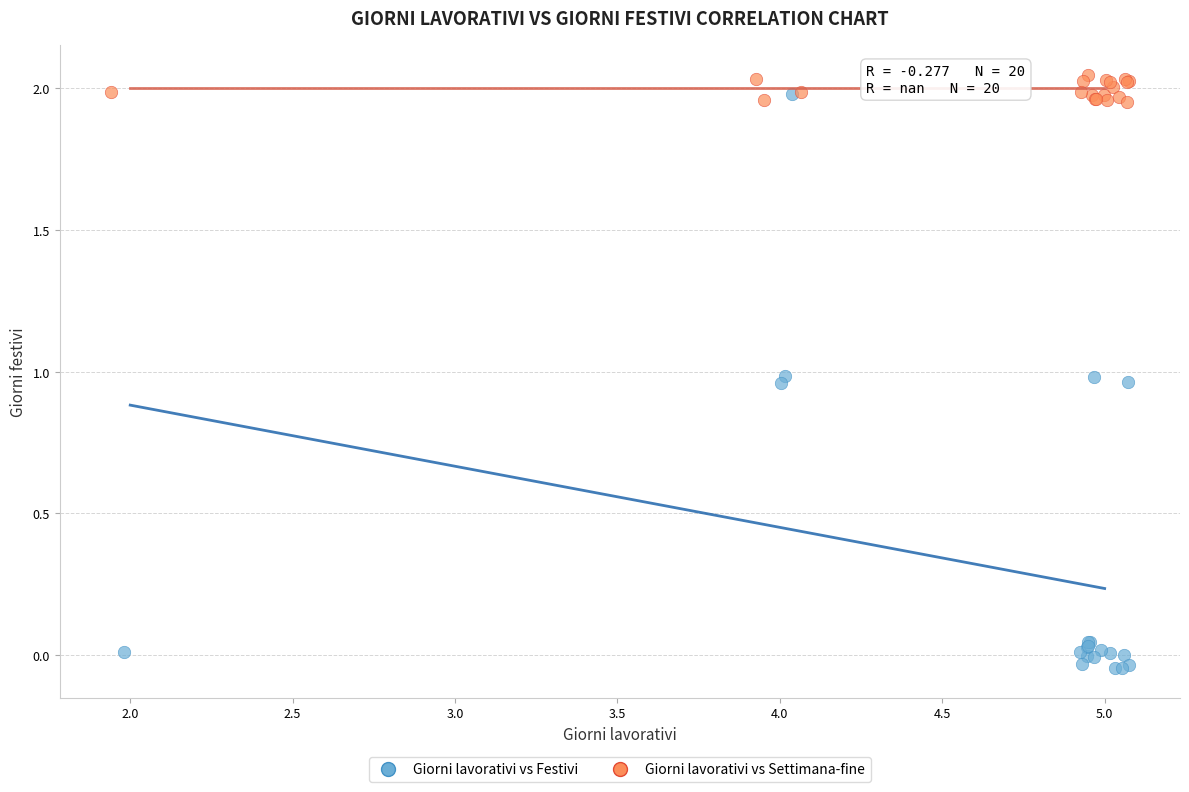

Which series has the widest spread of Y values?

Giorni lavorativi vs Festivi